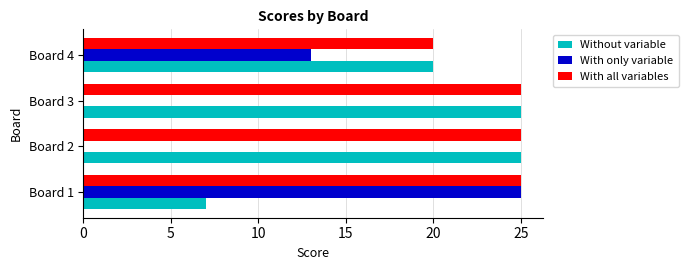

Is it true that Without variable equals 12 at Board 2?

False